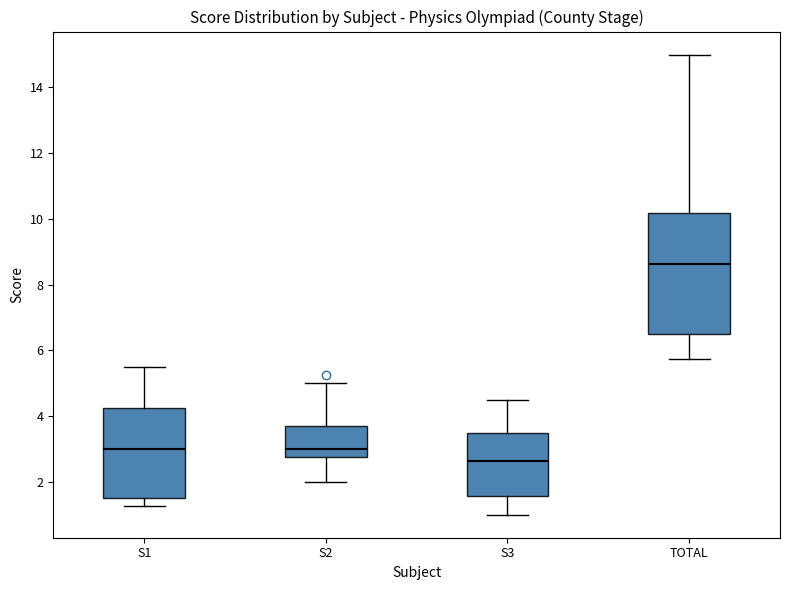

Reading left to right, transcribe this box plot: for each box, give where its median line is, the range the box spans, and where its two whiskers end, as read against the y-axis. The values are not printed on the chart, so give them approximately, as read against the axis.

S1: median 3.0, box 1.6 to 4.2, whiskers 1.2 to 5.6
S2: median 3.0, box 2.8 to 3.6, whiskers 2.0 to 5.0
S3: median 2.6, box 1.6 to 3.6, whiskers 1.0 to 4.6
TOTAL: median 8.6, box 6.6 to 10.2, whiskers 5.8 to 15.0